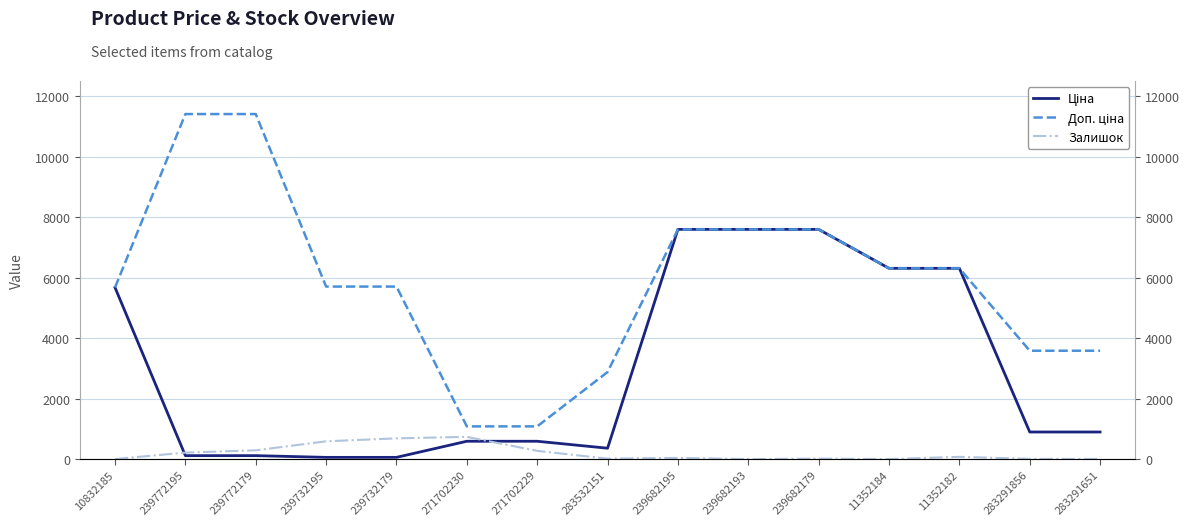

What is the label of the 11th point from the right?

239732179